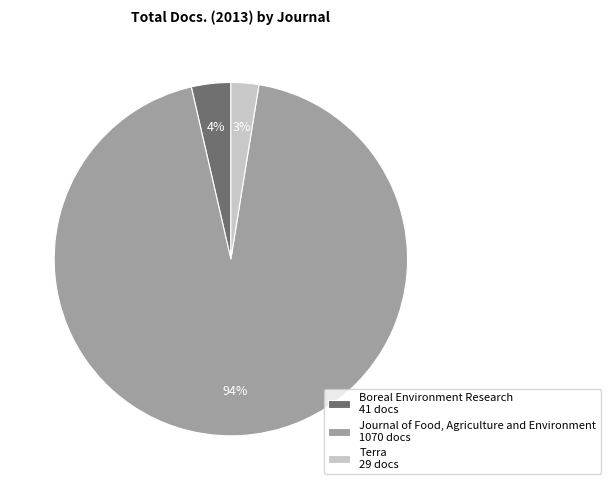

How many segments does this pie chart have?

3